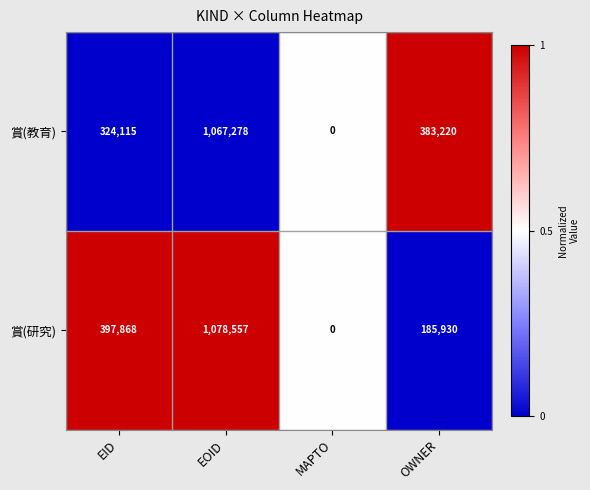

List the series in order of their overall mean, lowest first.

賞(研究), 賞(教育)